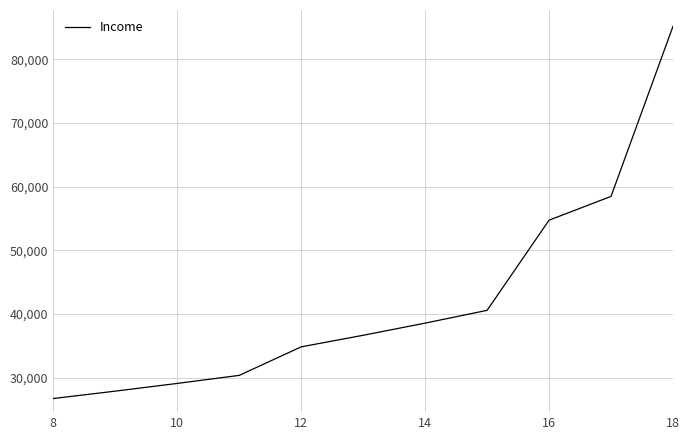

Count the number of data series in this chart.

1